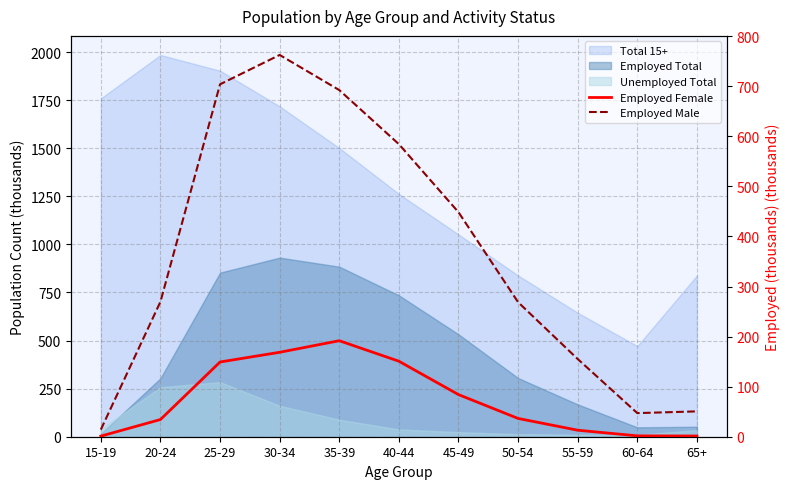

Where is Employed Male nearest to the value 388?

45-49